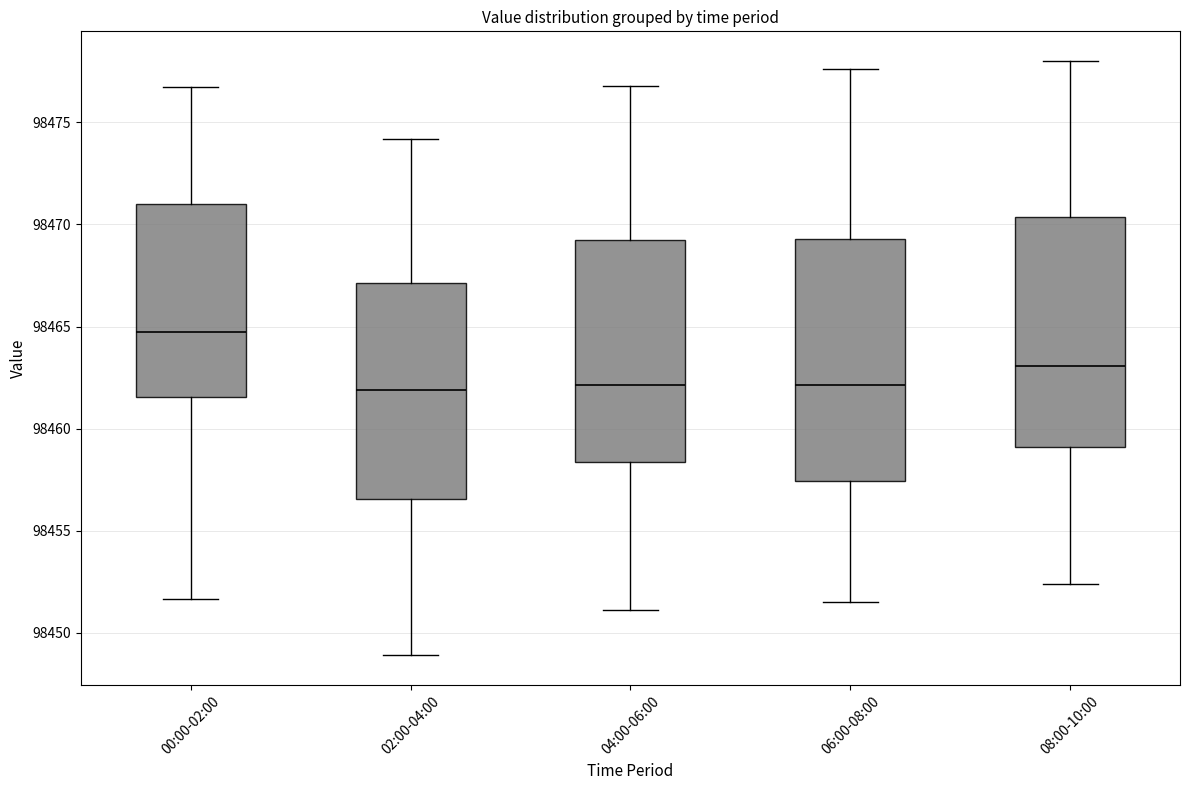

Which box is the tallest, from its lower edge to its upper edge?

06:00-08:00